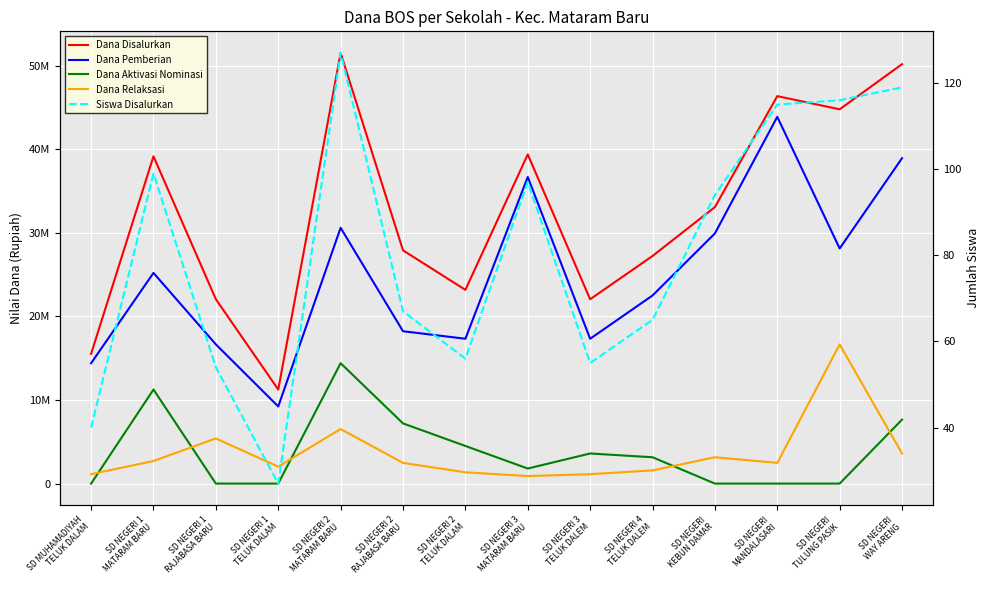

Reading left to right, extract all data points from this chart.

Dana Disalurkan: 15525000	39150000	22050000	11250000	51525000	27900000	23175000	39375000	22050000	27225000	33075000	46350000	44775000	50175000
Dana Pemberian: 14400000	25200000	16650000	9225000	30600000	18225000	17325000	36675000	17325000	22500000	29925000	43875000	28125000	38925000
Dana Aktivasi Nominasi: 0	11250000	0	0	14400000	7200000	4500000	1800000	3600000	3150000	0	0	0	7650000
Dana Relaksasi: 1125000	2700000	5400000	2025000	6525000	2475000	1350000	900000	1125000	1575000	3150000	2475000	16650000	3600000
Siswa Disalurkan: 40	99	54	27	127	67	56	97	55	65	94	115	116	119